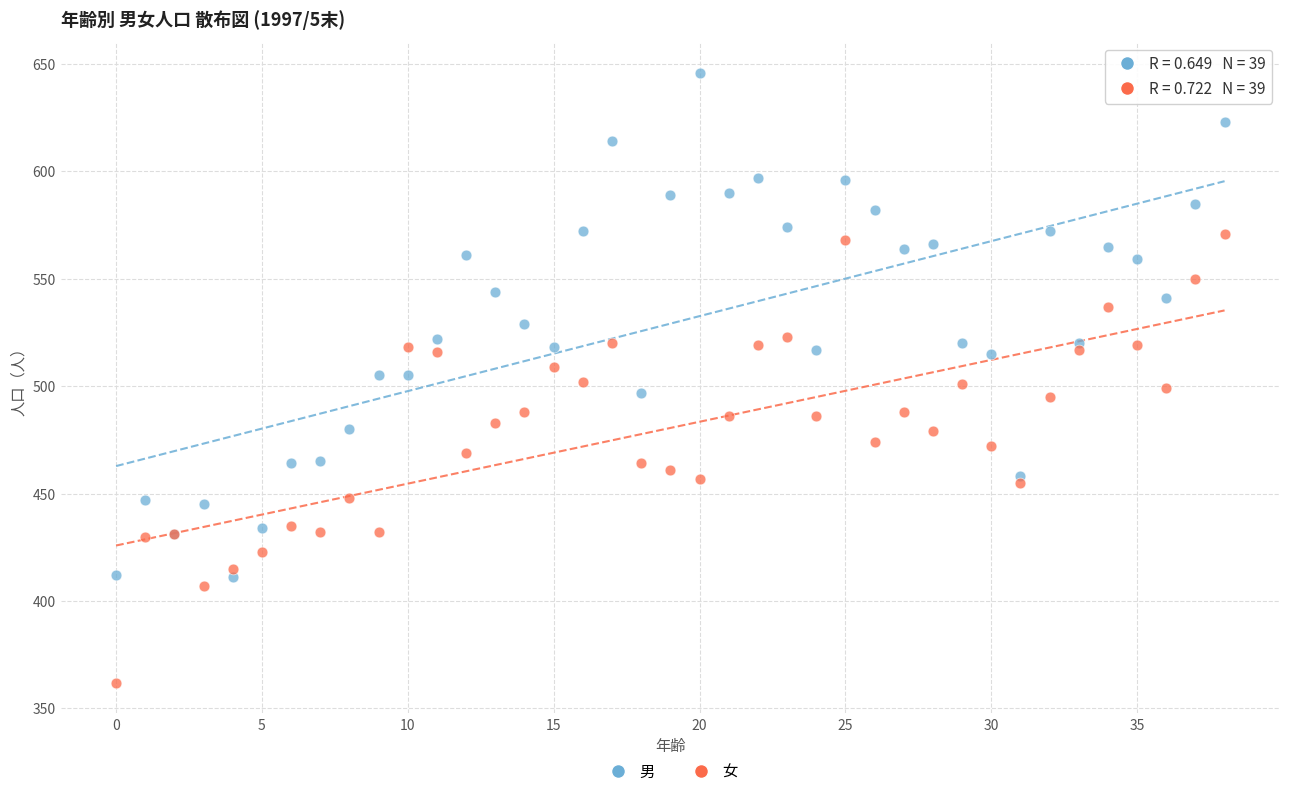

Which series has the widest spread of Y values?

男